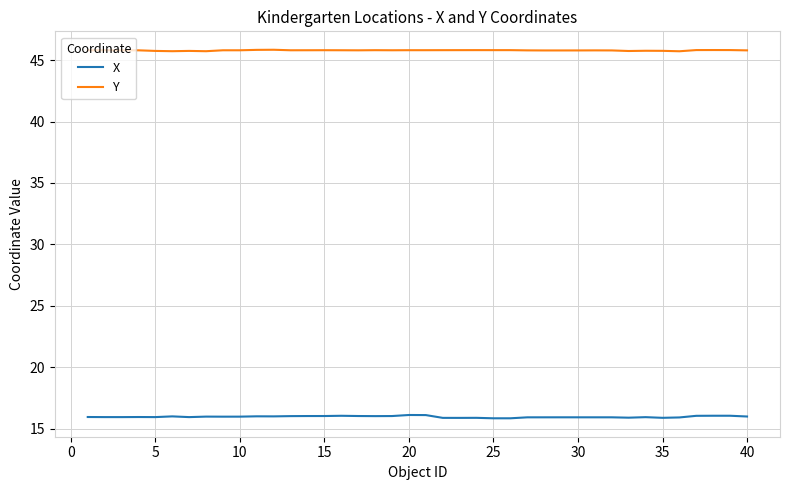

True or false: X has more than 1 points higher than both neighbors.

True